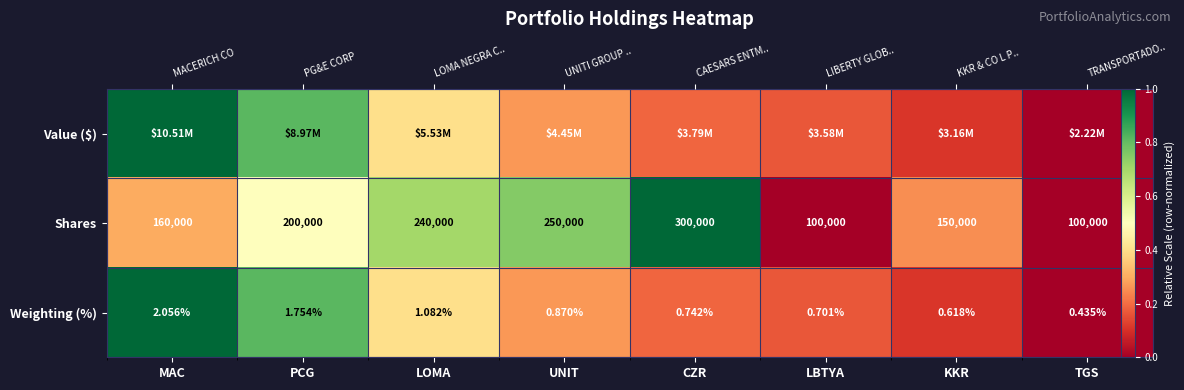

What is the total value across all series at CZR?

1.4